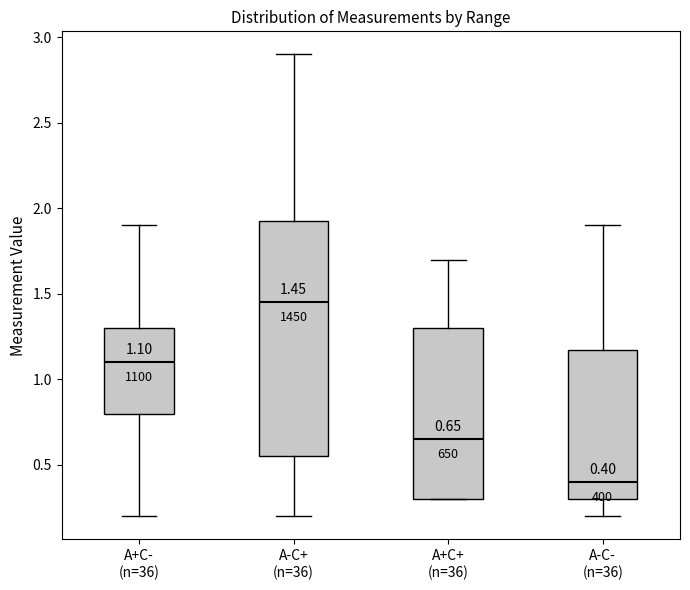

Which box is the tallest, from its lower edge to its upper edge?

A-C+ (n=36)